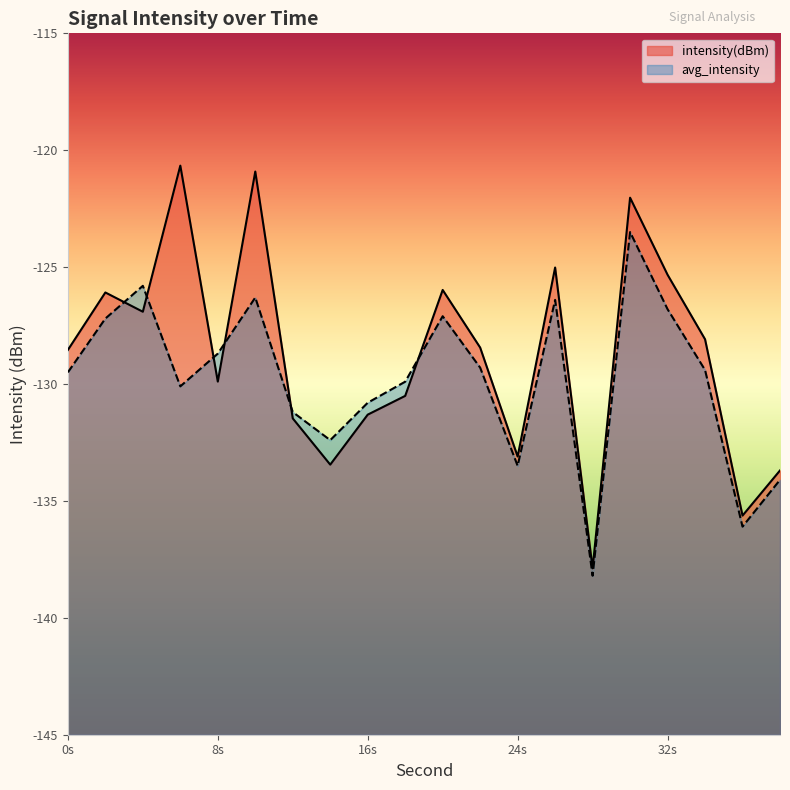

Between which two adjacent categories do intensity(dBm) and avg_intensity first intersect?

2 and 4